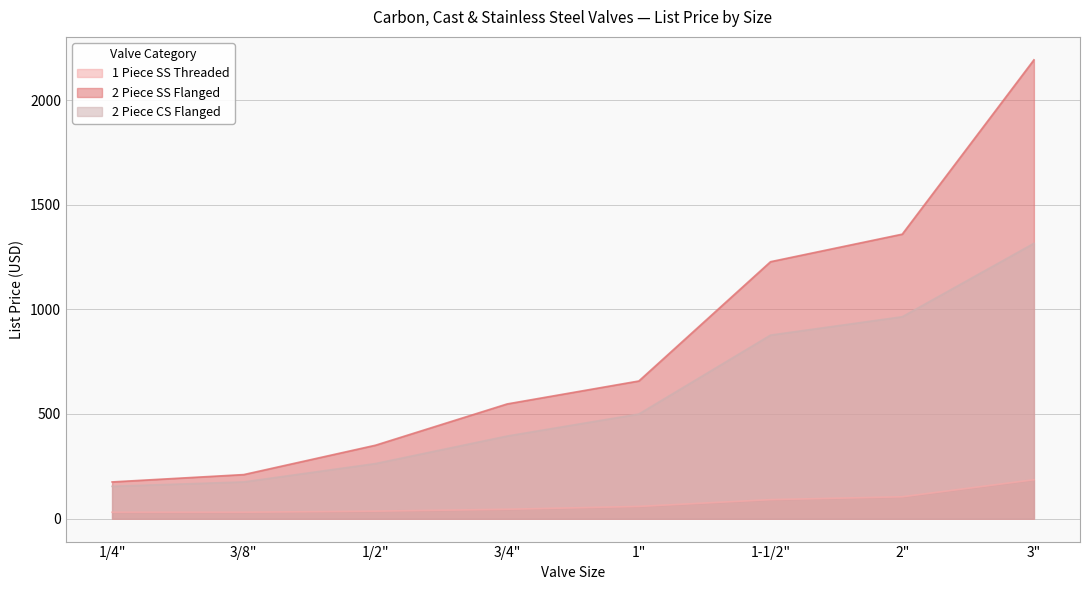

What is the difference between the maximum and minimum values in the 2 Piece SS Flanged series?

2016.7